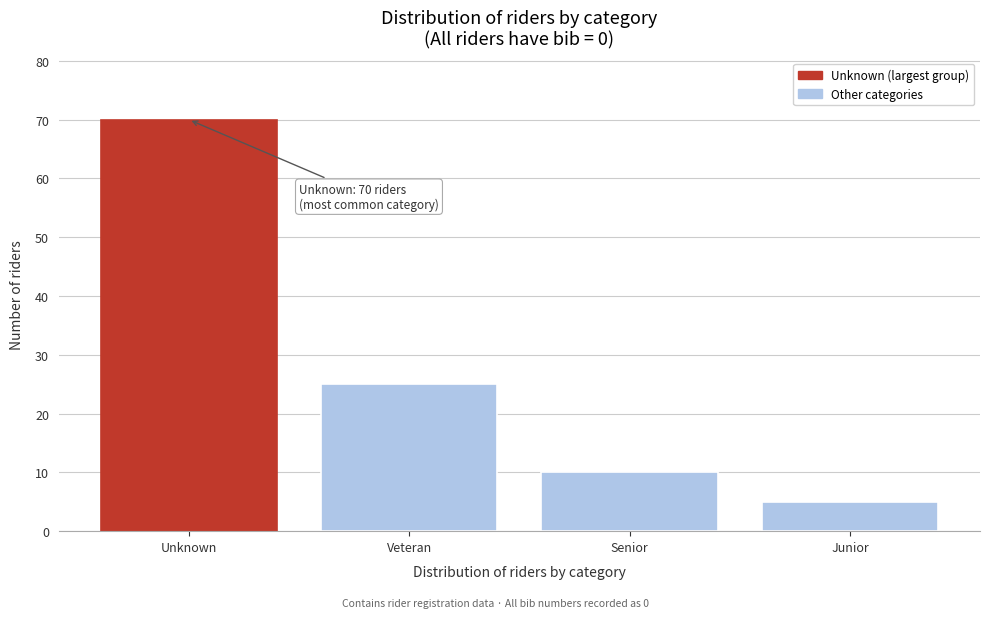

Reading right to left, list all the values displayed in this chart.

Junior=5	Senior=10	Veteran=25	Unknown=70